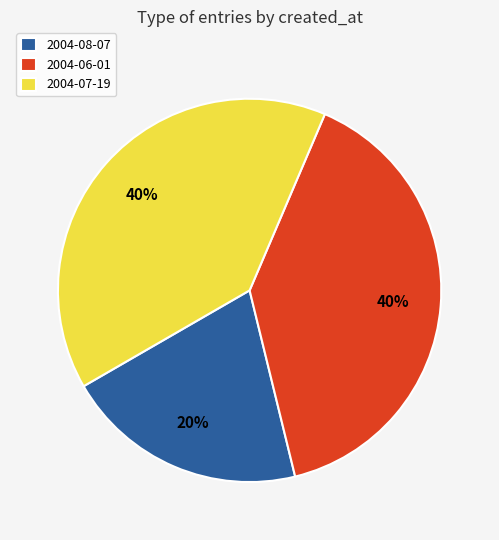

True or false: 2004-08-07 accounts for 20% of the total.

True